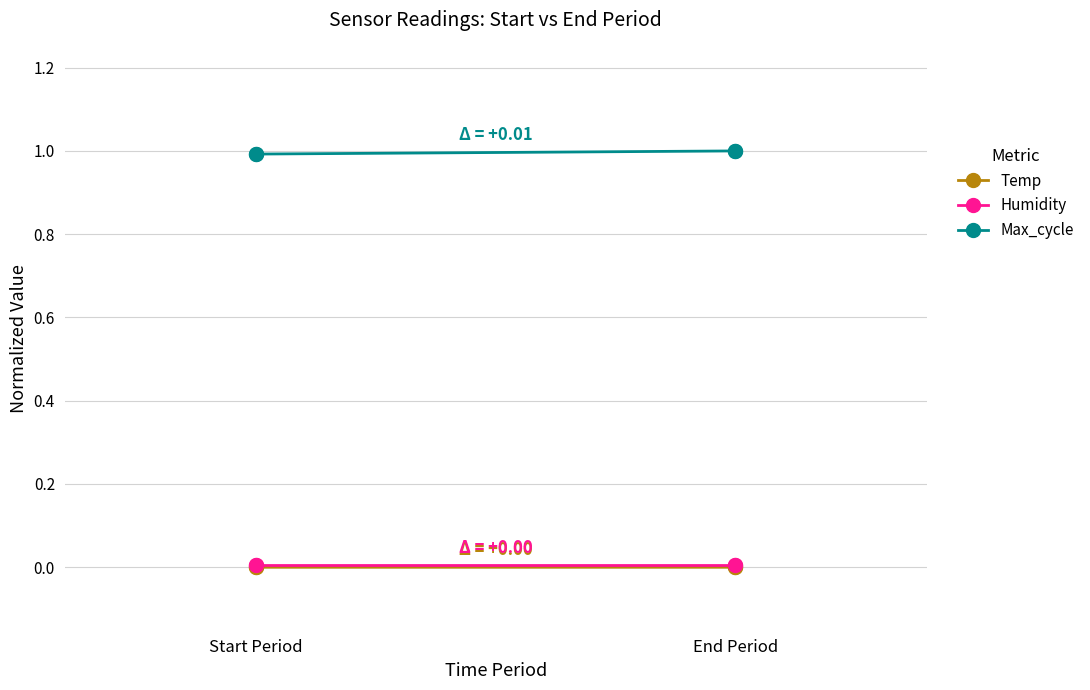

What is the total value across all series at End Period?

1.0